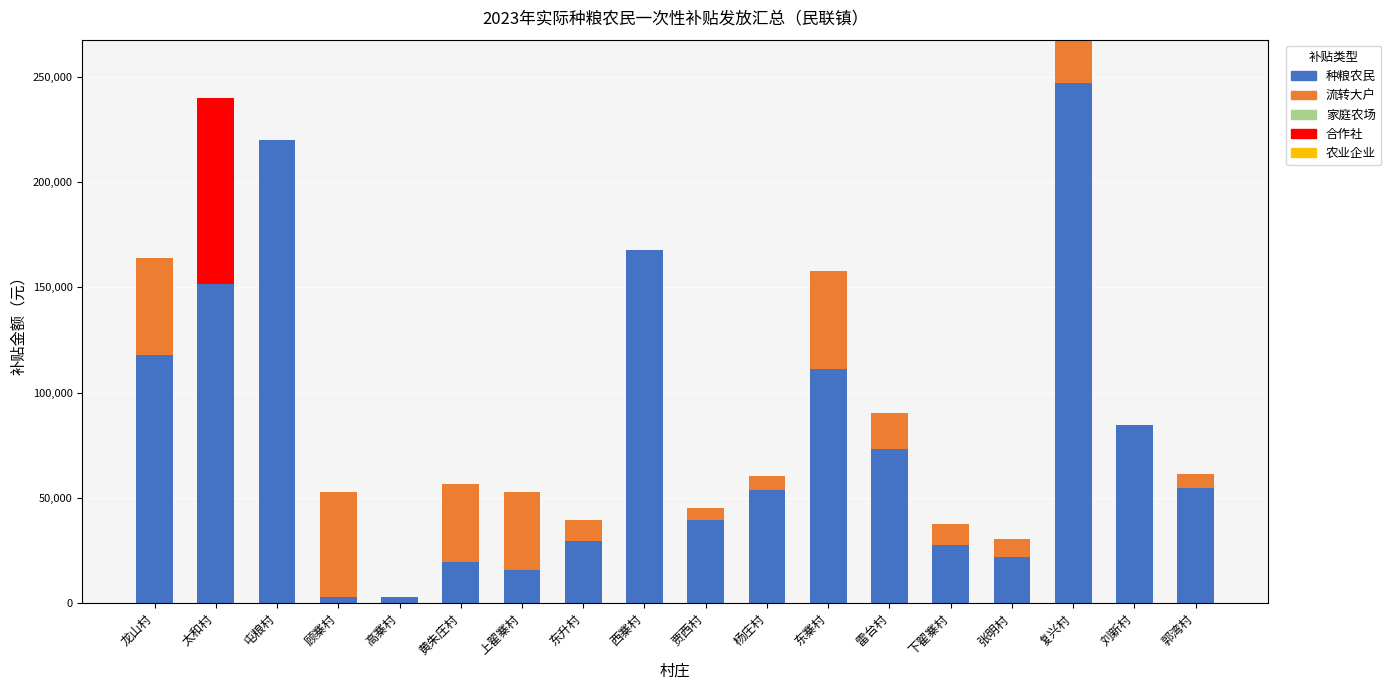

What is the difference between the second highest and second lowest values in the 种粮农民 series?

217104.1